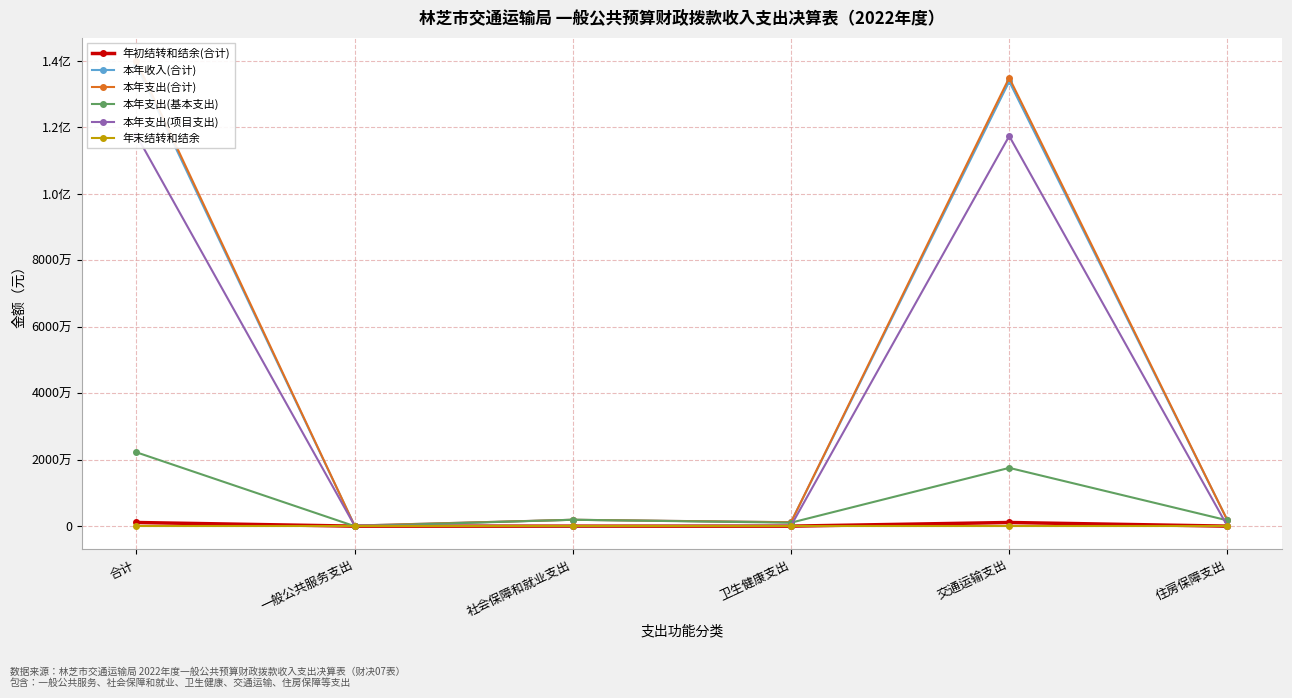

Where is 年初结转和结余(合计) nearest to the value 549156?

一般公共服务支出